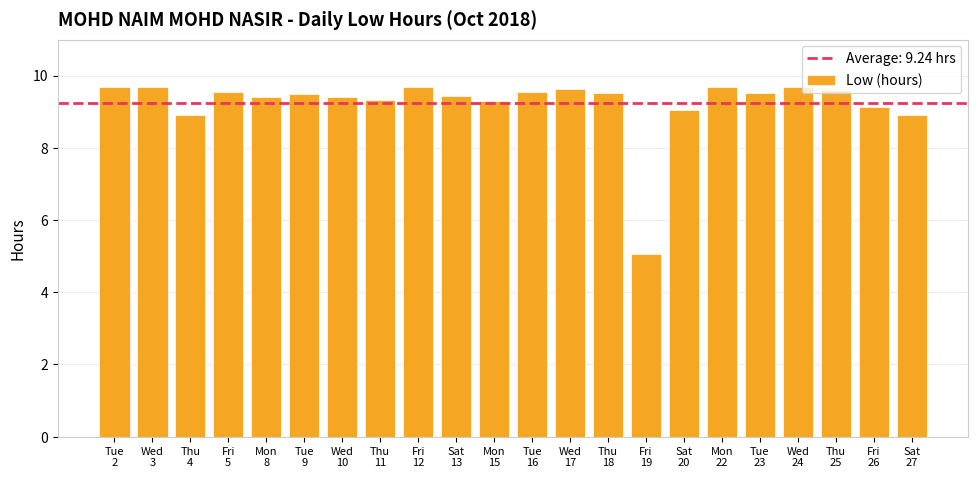

True or false: the data shows 3.7 at Thu
18.

False